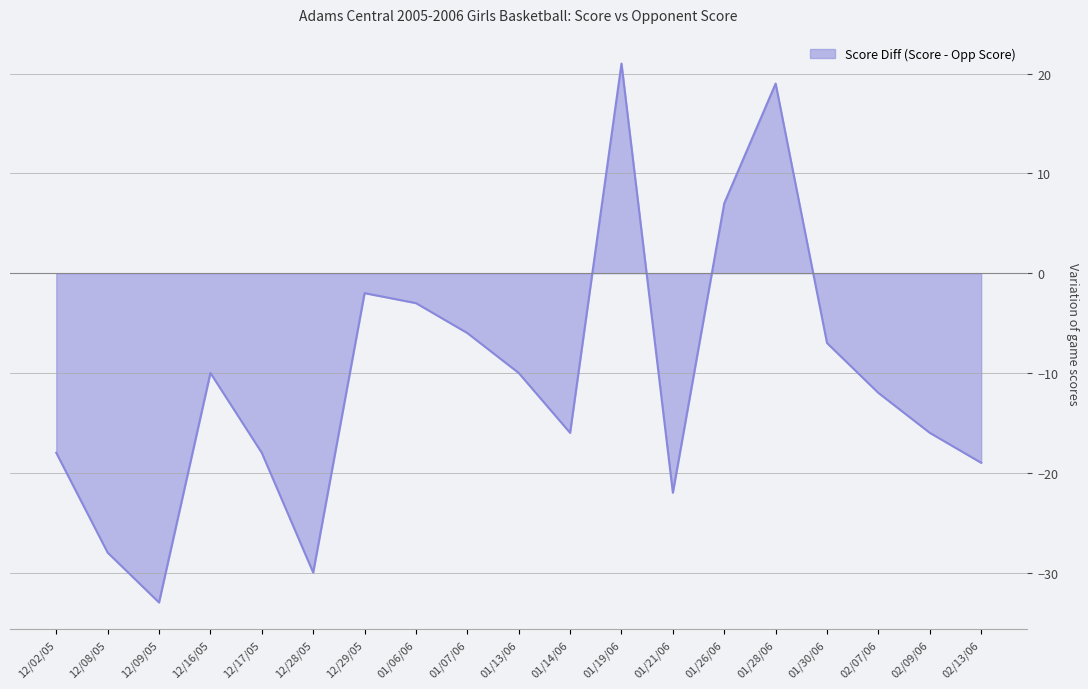

What position from the left is 12/08/05?

2